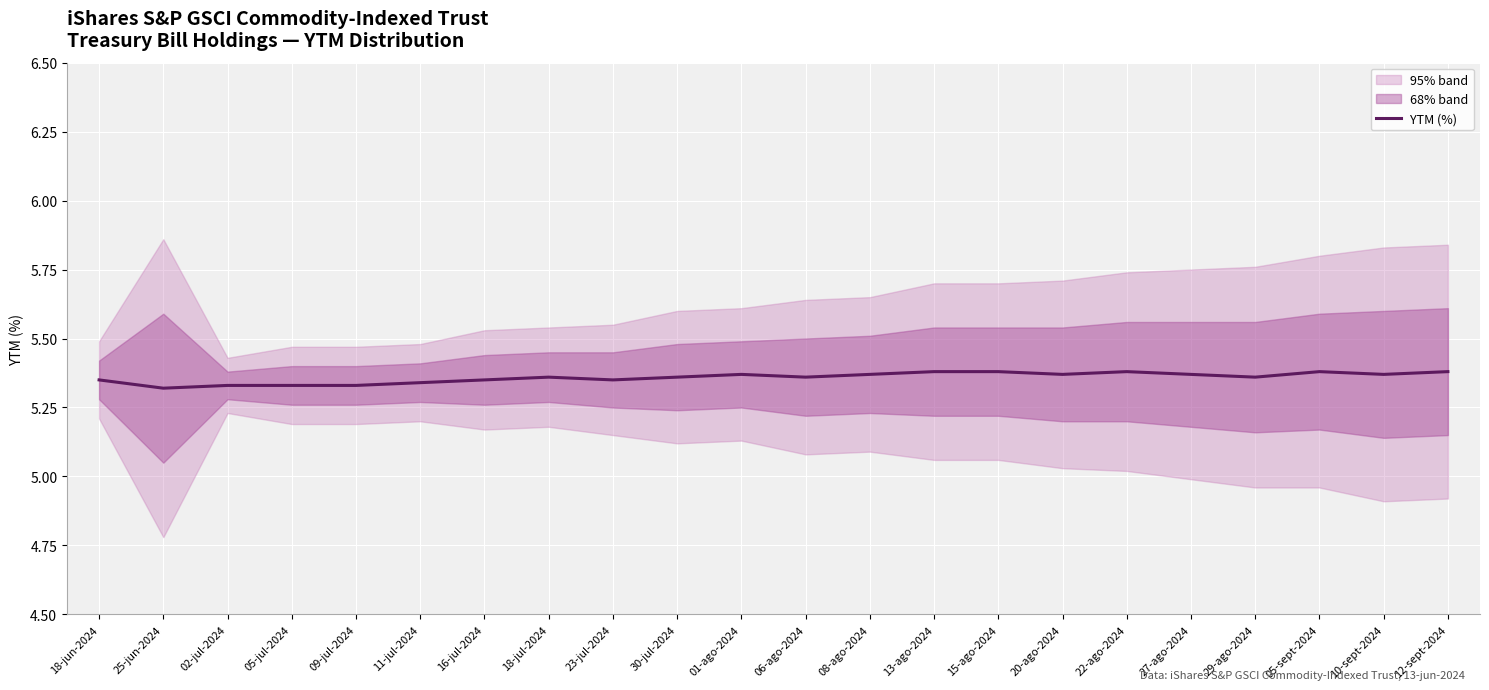

Where is the data nearest to the value 5?

25-jun-2024